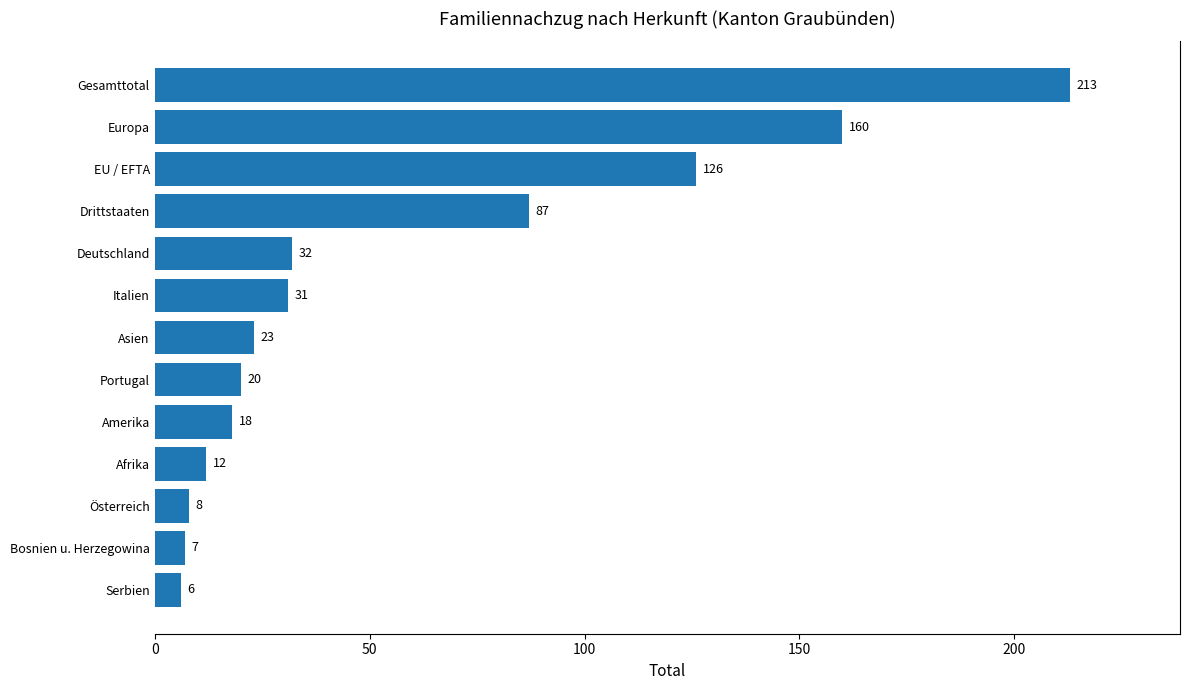

True or false: the data shows 8 at Italien.

False